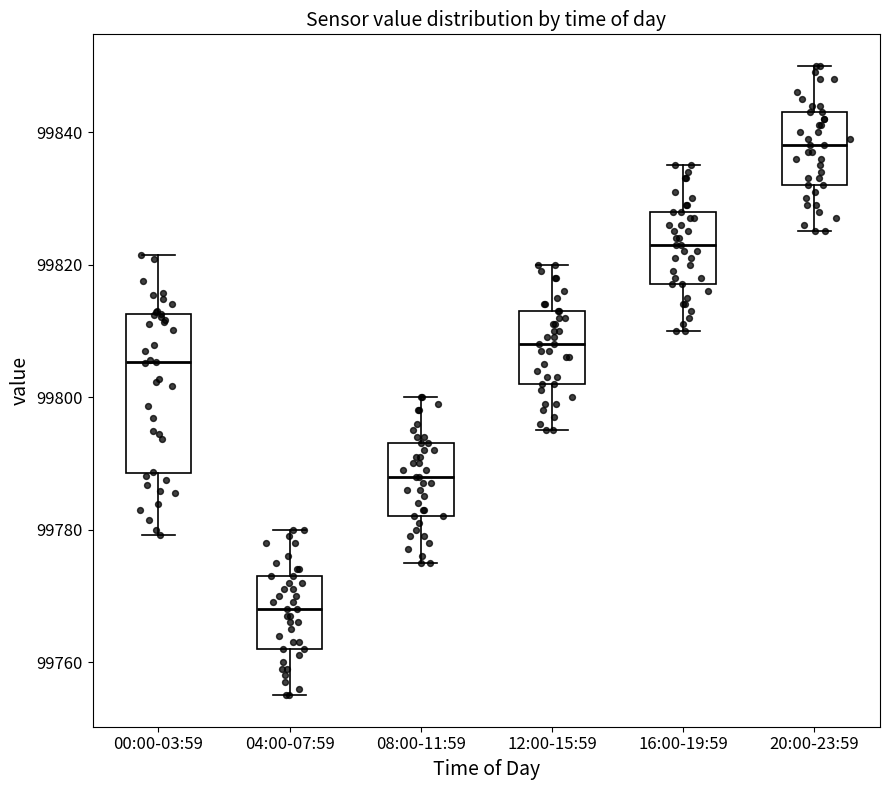

Reading left to right, read every box against the y-axis: the position of its median line, the range the box covers, and the ends of its whiskers. The values are not printed on the chart, so give them approximately, as read against the axis.

00:00-03:59: median 99806, box 99788 to 99812, whiskers 99780 to 99822
04:00-07:59: median 99768, box 99762 to 99774, whiskers 99756 to 99780
08:00-11:59: median 99788, box 99782 to 99794, whiskers 99776 to 99800
12:00-15:59: median 99808, box 99802 to 99814, whiskers 99796 to 99820
16:00-19:59: median 99824, box 99818 to 99828, whiskers 99810 to 99836
20:00-23:59: median 99838, box 99832 to 99844, whiskers 99826 to 99850